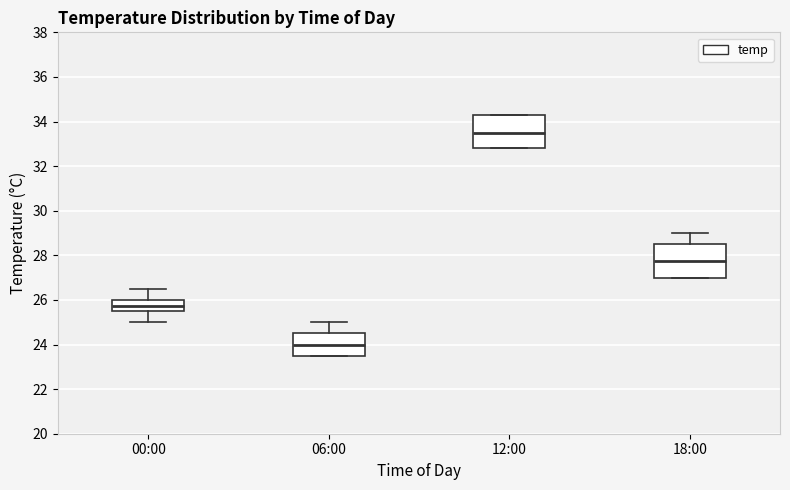

Reading left to right, transcribe this box plot: for each box, give where its median line is, the range the box spans, and where its two whiskers end, as read against the y-axis. The values are not printed on the chart, so give them approximately, as read against the axis.

00:00: median 25.8, box 25.6 to 26.0, whiskers 25.0 to 26.6
06:00: median 24.0, box 23.6 to 24.6, whiskers 23.6 to 25.0
12:00: median 33.6, box 32.8 to 34.4, whiskers 32.8 to 34.4
18:00: median 27.8, box 27.0 to 28.6, whiskers 27.0 to 29.0